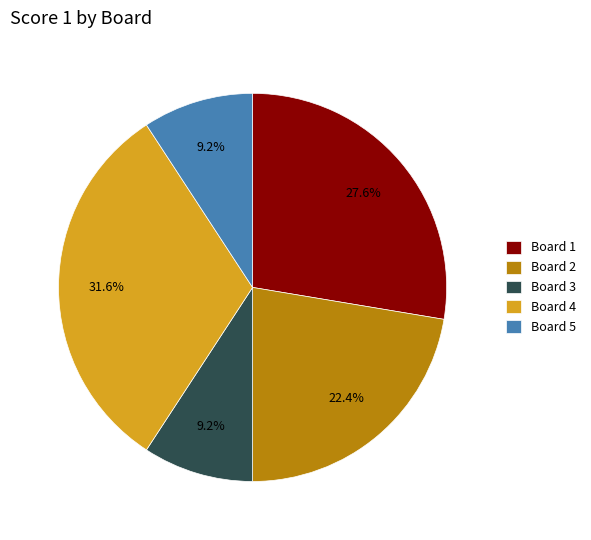

Between Board 2 and Board 5, which is larger?

Board 2